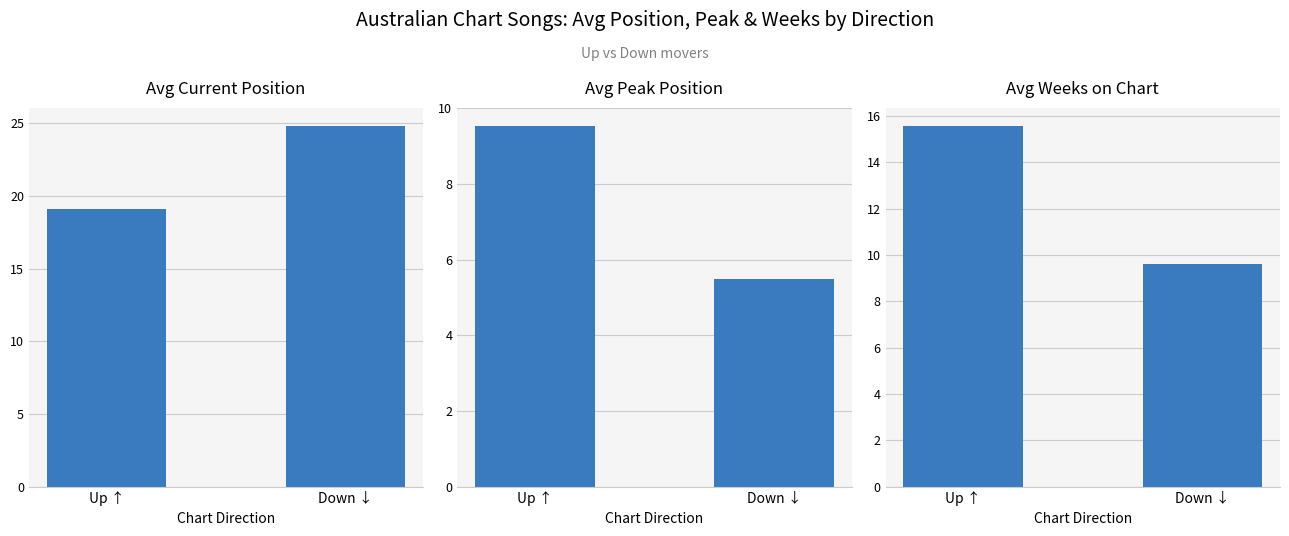

Which series has the largest range (max minus min)?

Avg Weeks on Chart